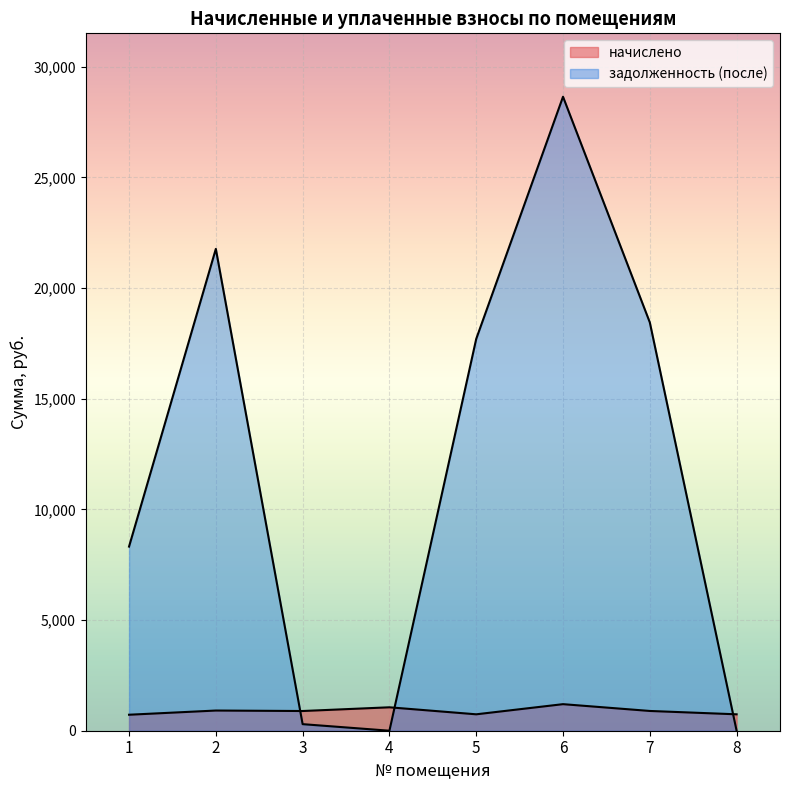

What is the average value of the задолженность (после) series?

11897.5